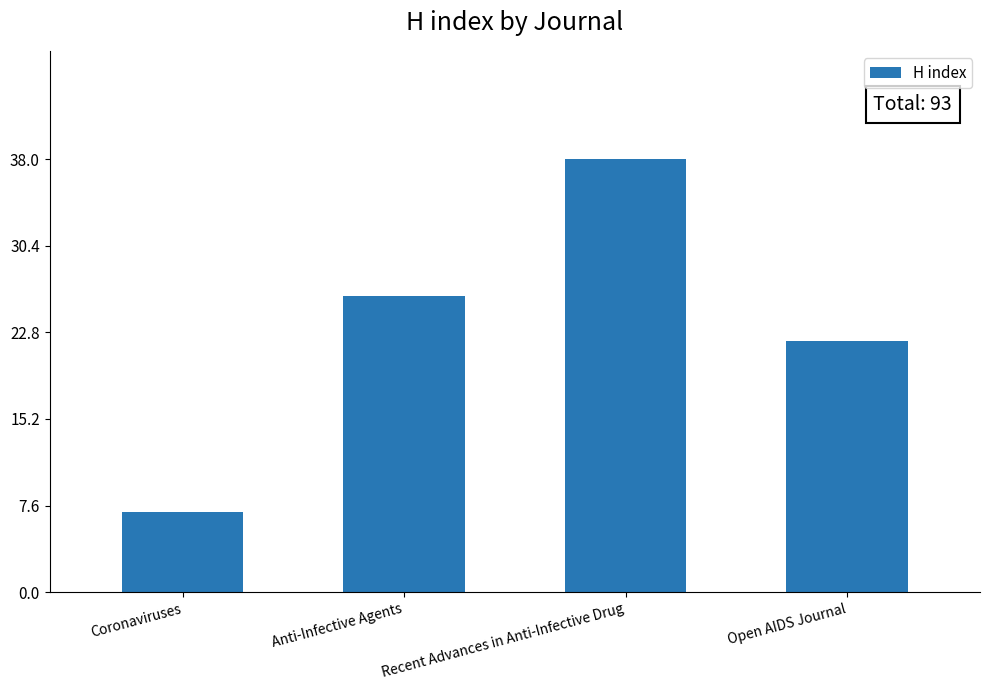

Reading left to right, list all the values displayed in this chart.

7	26	38	22